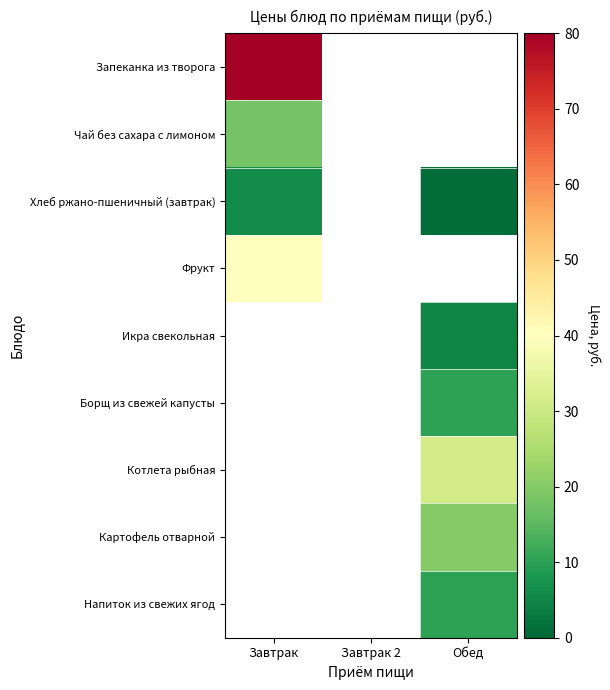

Where is Хлеб ржано-пшеничный (завтрак) nearest to the value 3?

Обед